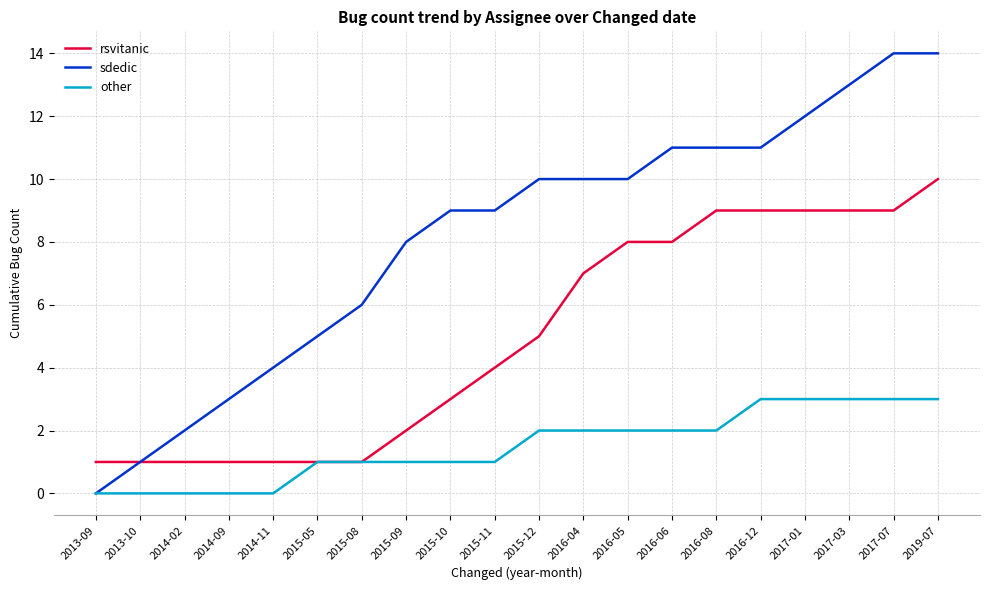

What is the maximum value for rsvitanic?

10